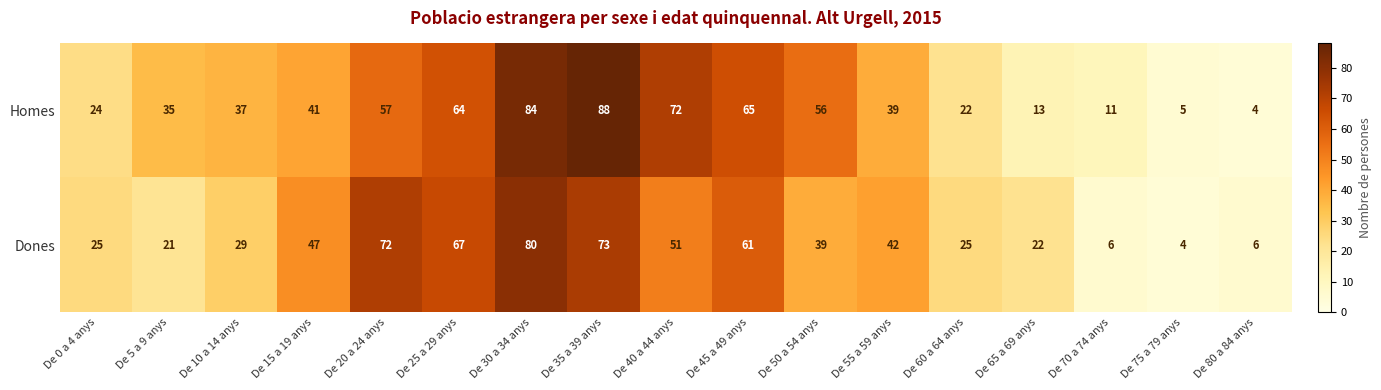

What is the difference between the maximum and minimum values in the Dones series?

76